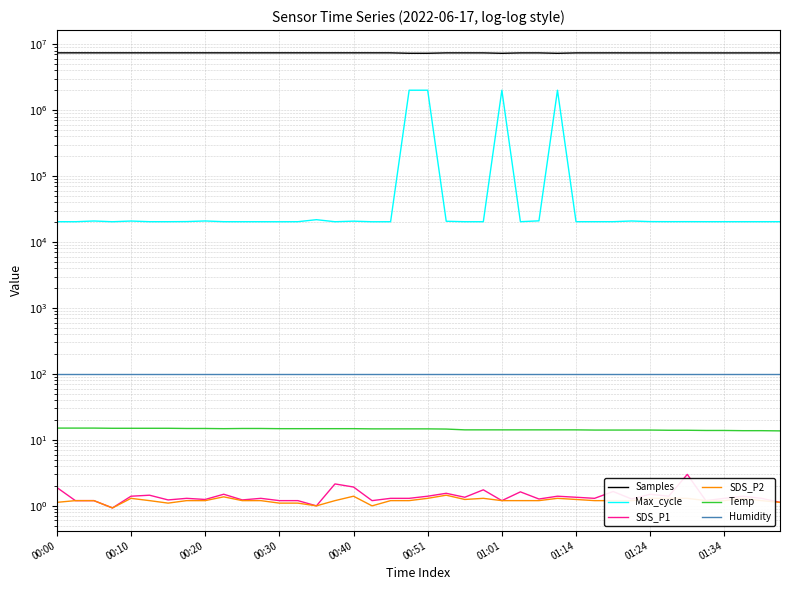

True or false: Temp has a value of 8.5 at 00:30.

False